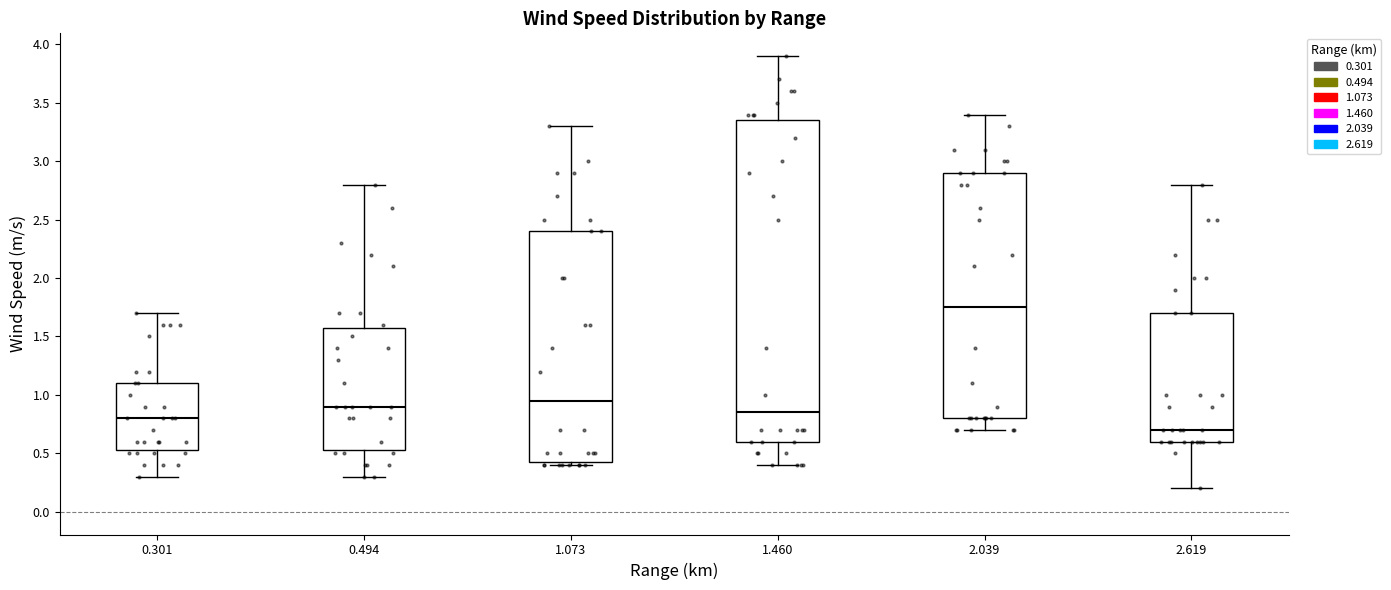

Where does the lower whisker of the box at x = 2.039 end on the y-axis? The values are not printed on the chart, so give them approximately, as read against the axis.

0.70